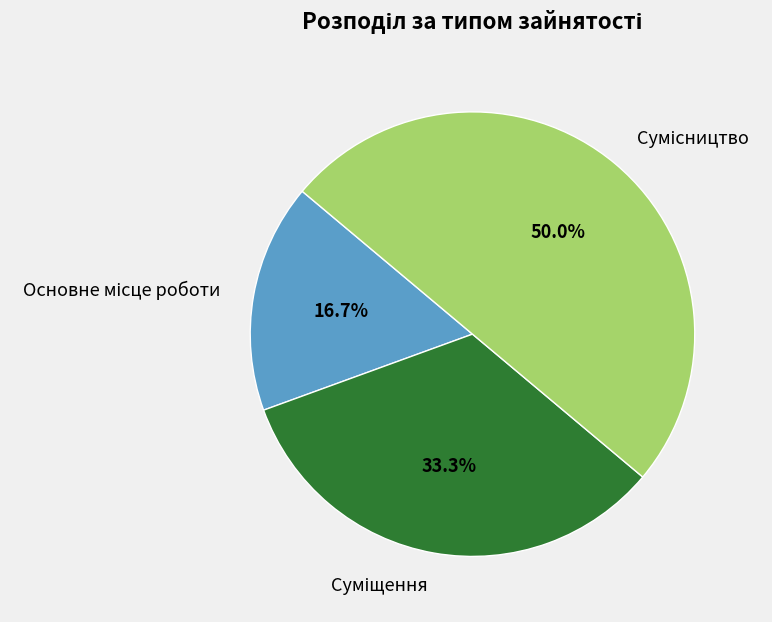

How many slices are in this pie chart?

3